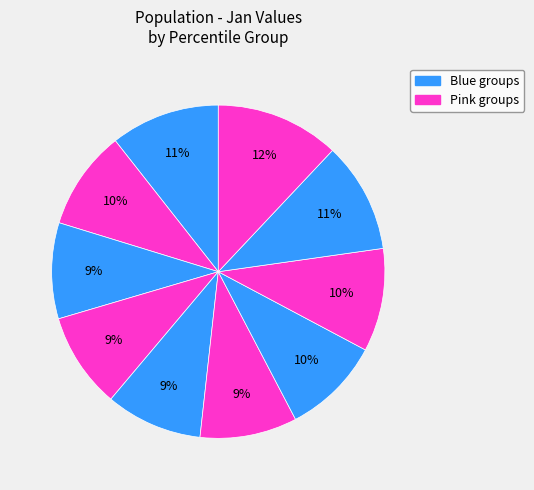

Count the number of slices in the pie.

10